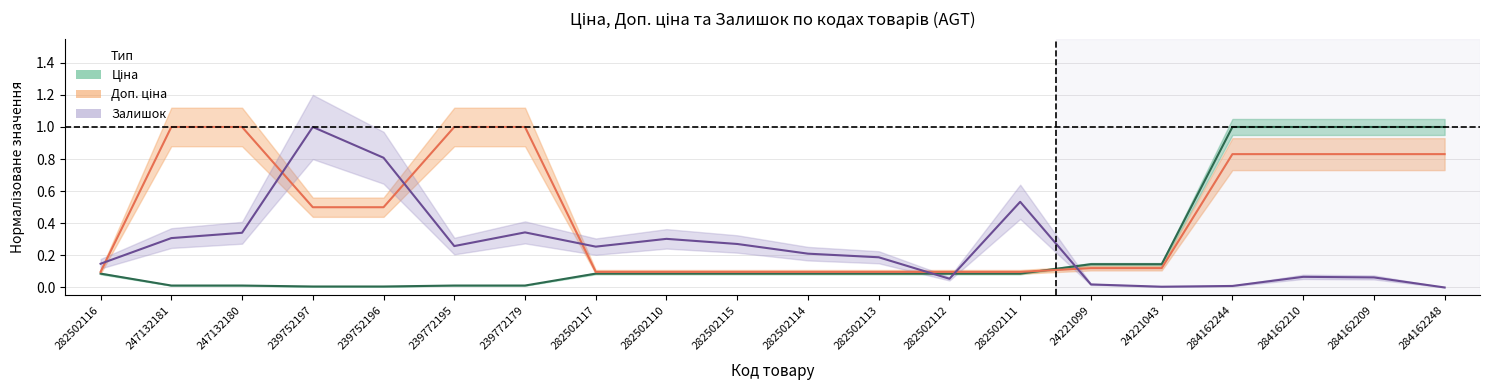

Count the number of data series in this chart.

3